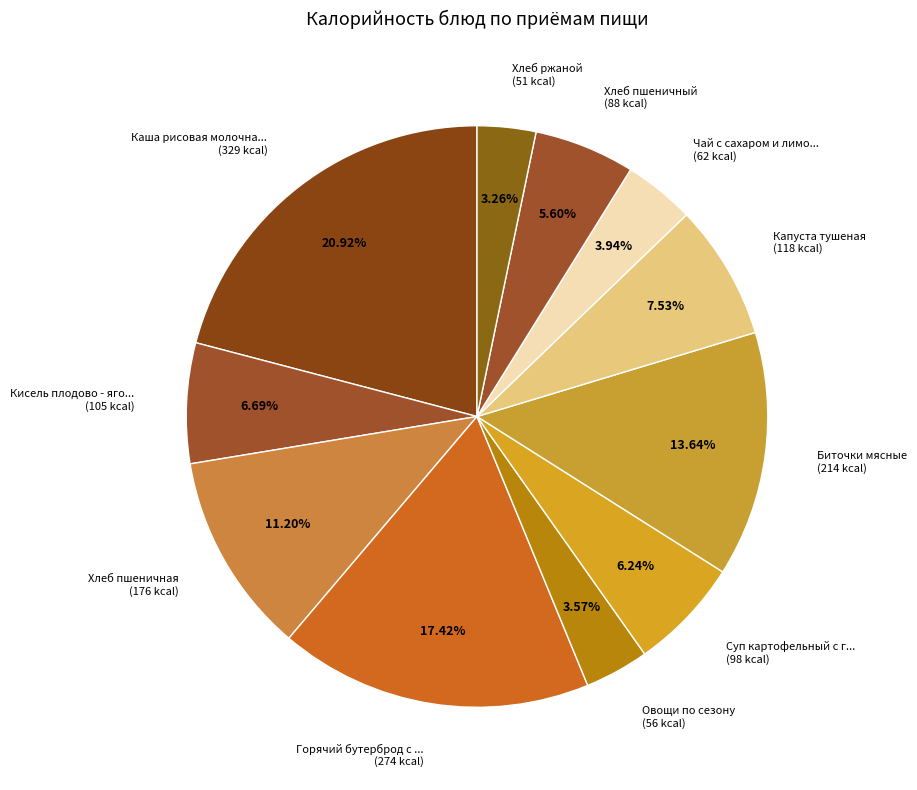

How many segments does this pie chart have?

11